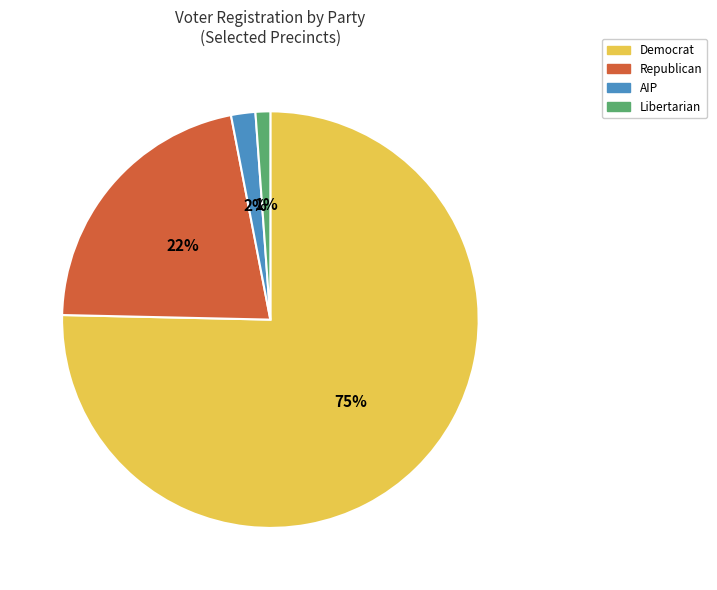

Count the number of slices in the pie.

4